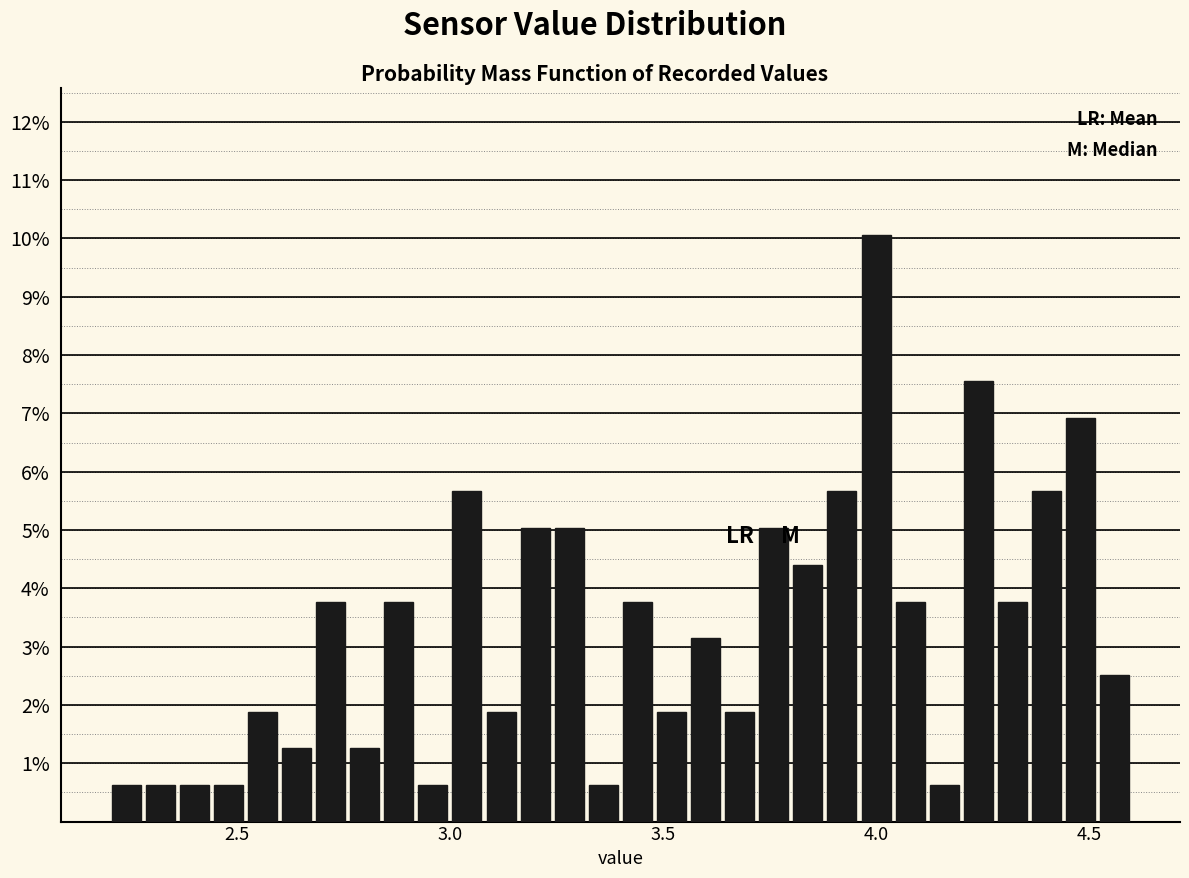

Read against the x-axis, roughly where is the centre of the tallest bar?

4.00